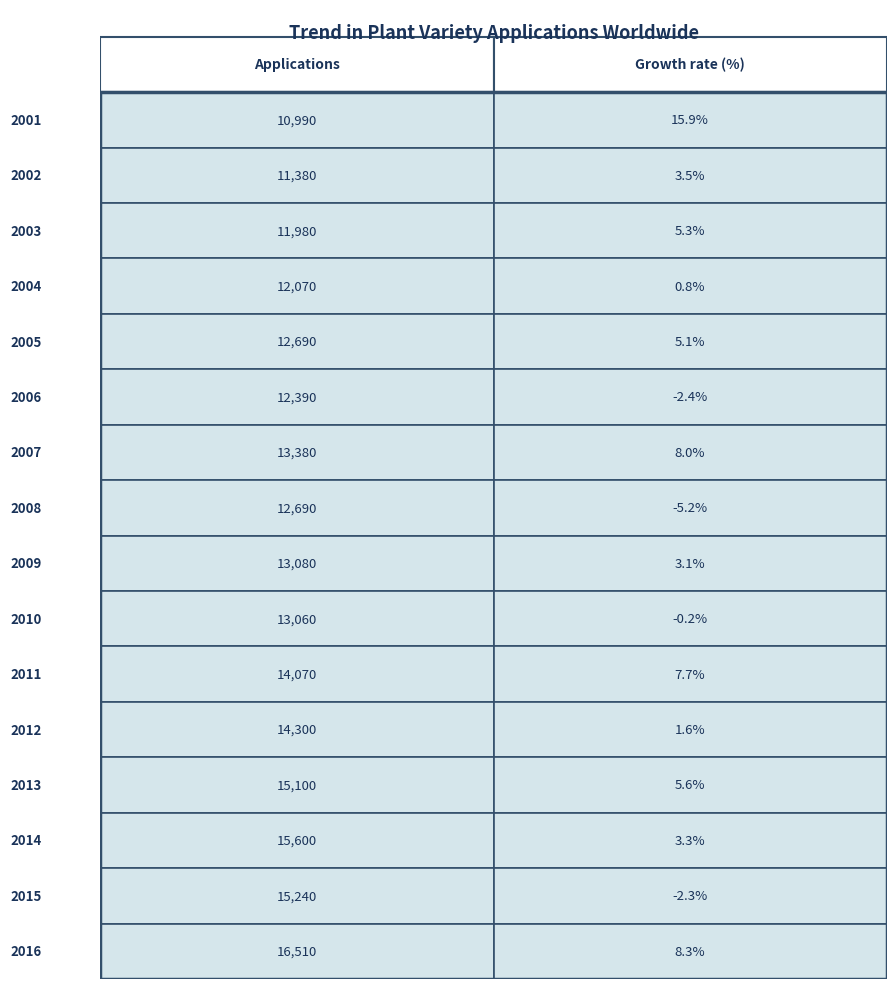

The value of 2009 at 0 is 13080.0. True or false?

True